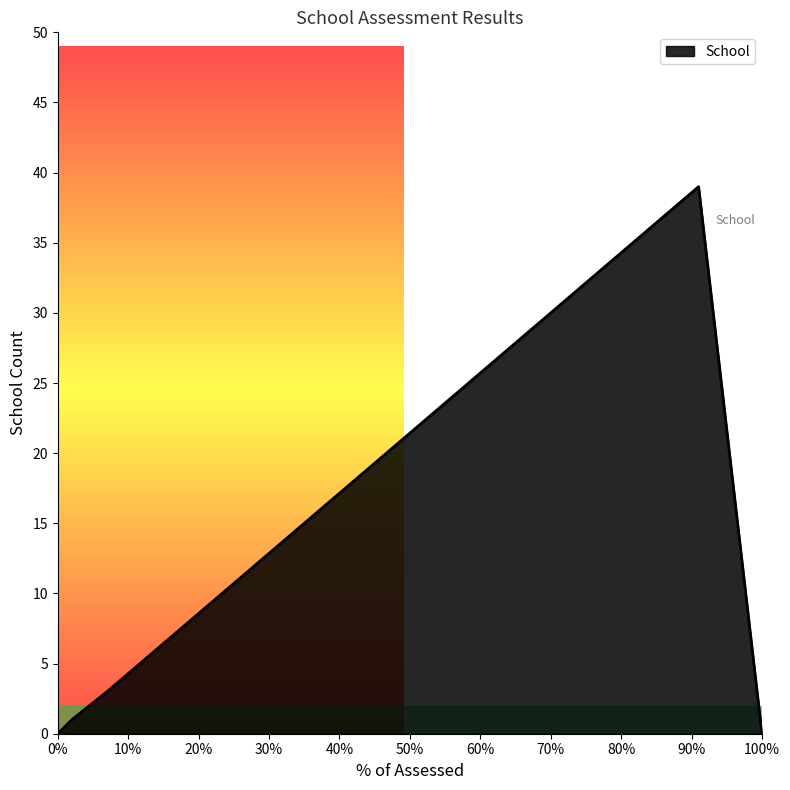

Count the number of categories in the chart.

5